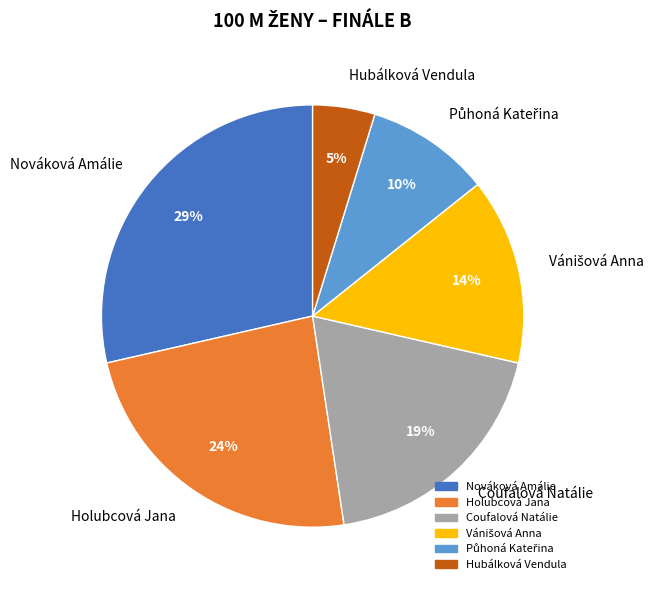

To the nearest percent, what portion does Nováková Amálie represent?

29%